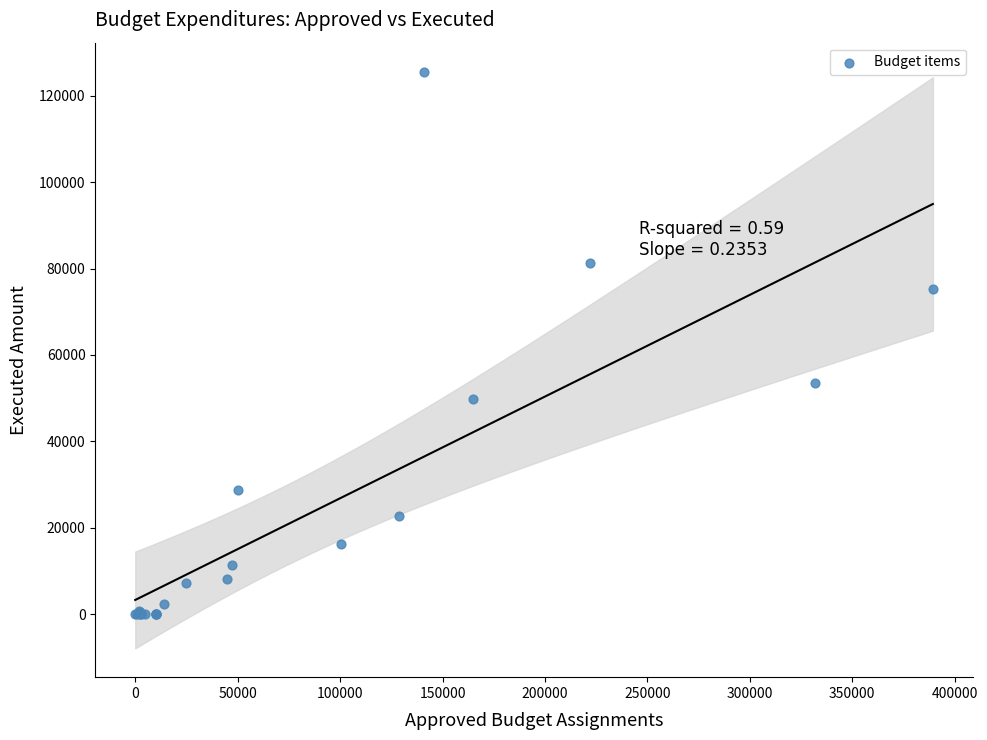

What Y value in the scatter plot is closest to 62793?

53506.0